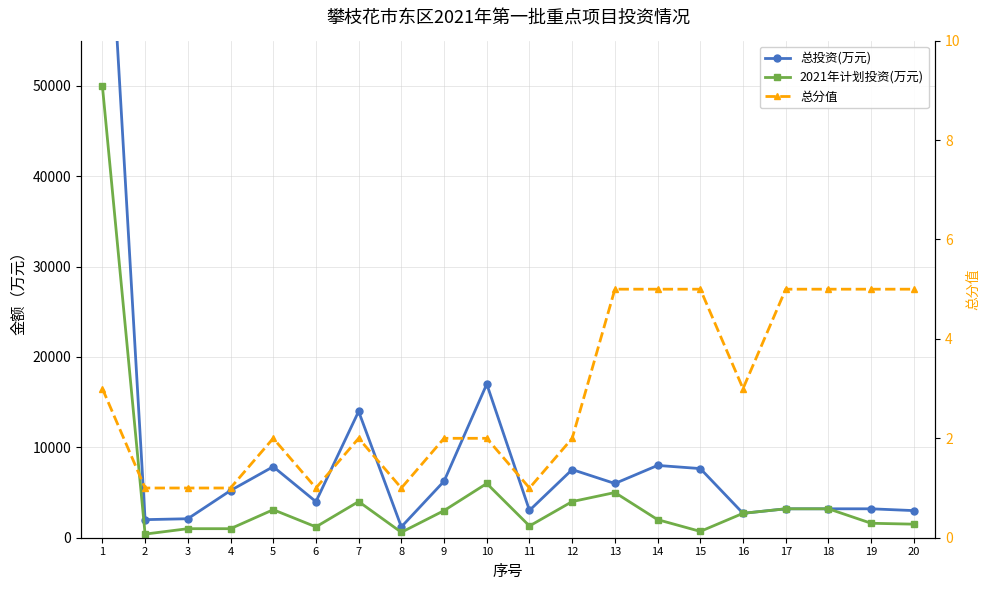

Rank the categories by 总分值 value from lowest to highest.

2, 3, 4, 6, 8, 11, 5, 7, 9, 10, 12, 1, 16, 13, 14, 15, 17, 18, 19, 20